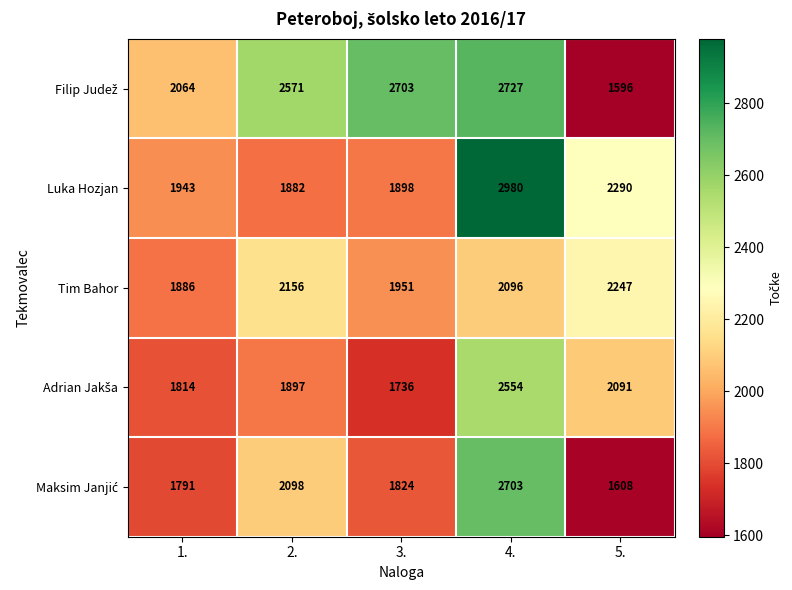

What is the total value across all series at 4.?

13060